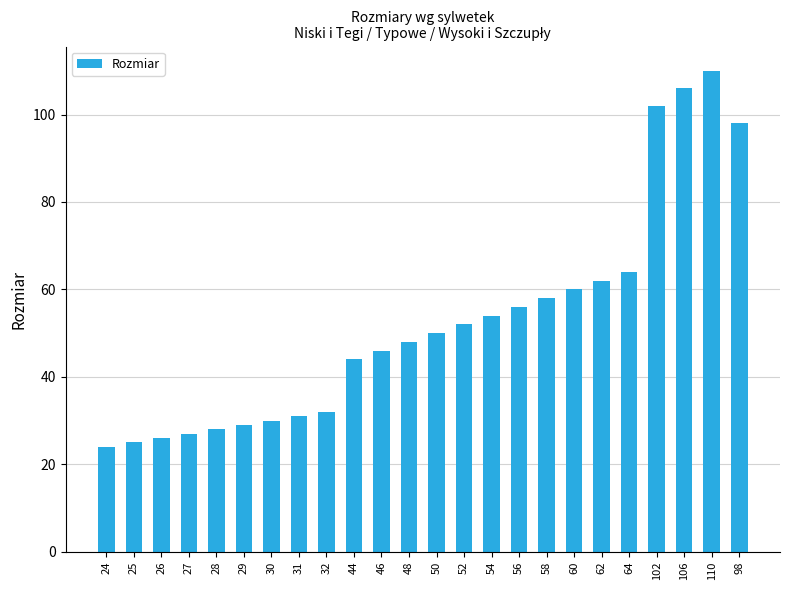

How many bars are there in total?

24